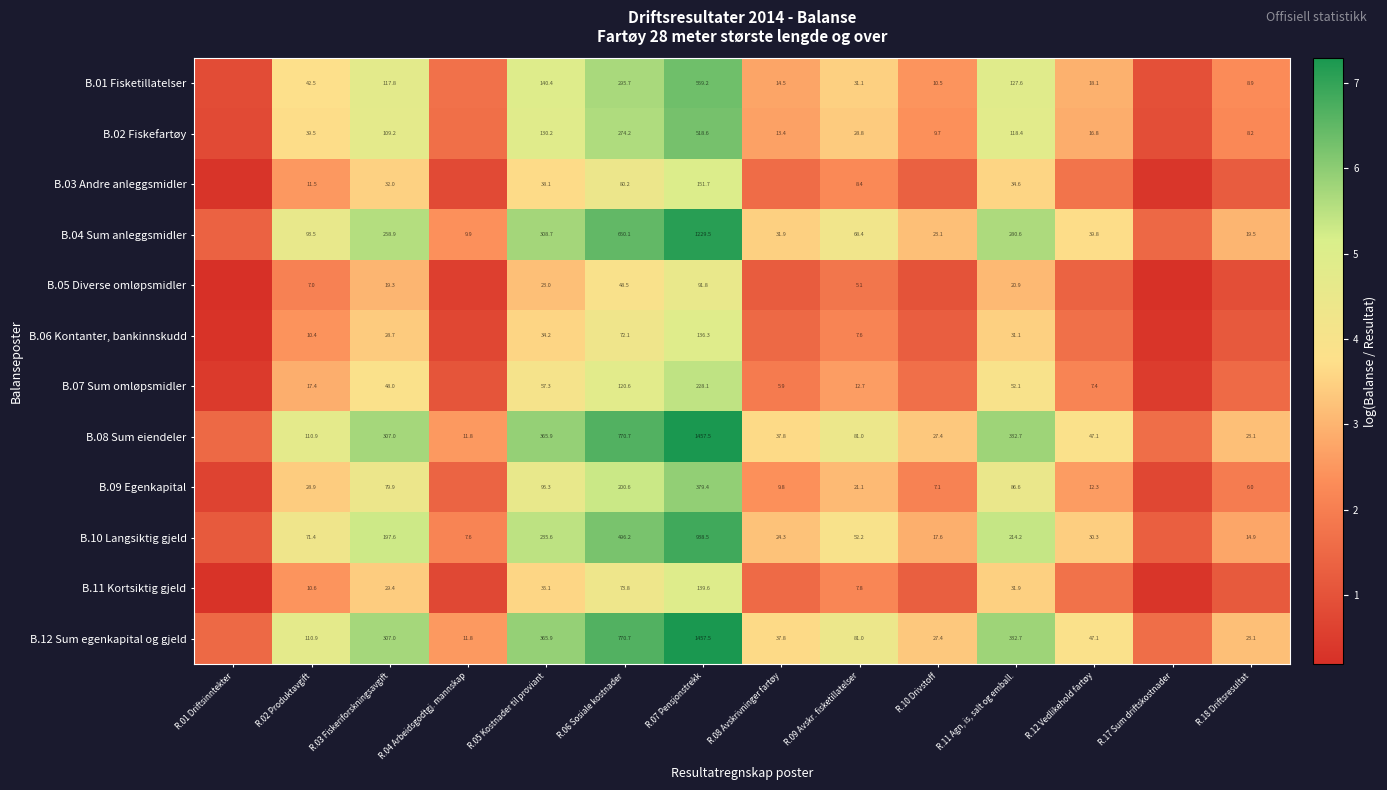

What value does the B.01 Fisketillatelser series have at R.02 Produktavgift?

3.8